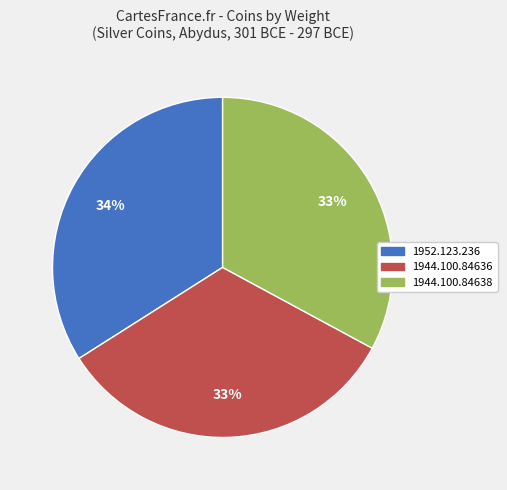

To the nearest percent, what percentage of the pie is 1944.100.84638?

33%